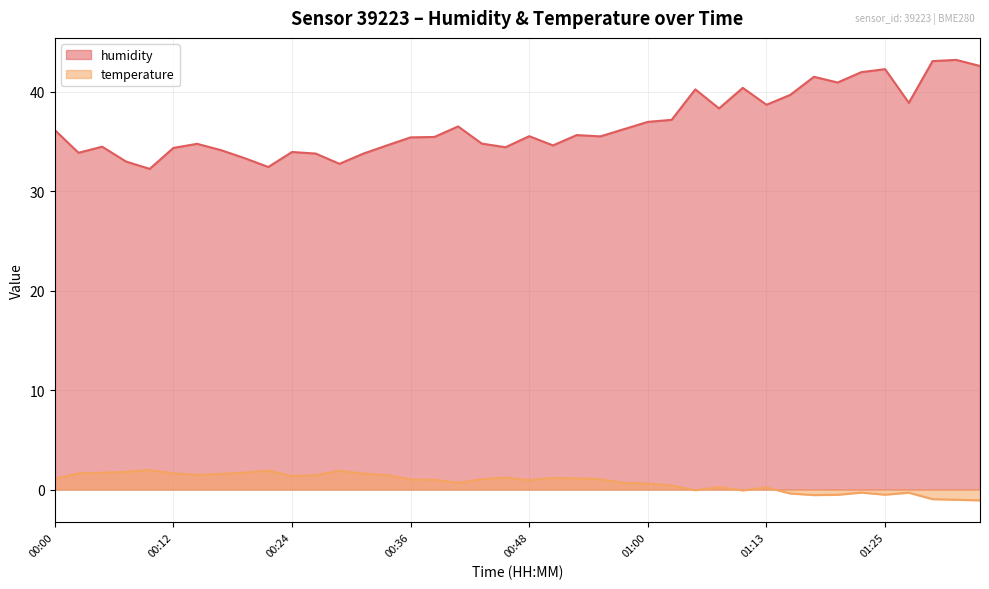

Which has a higher value, 00:29 or 00:58?

00:58